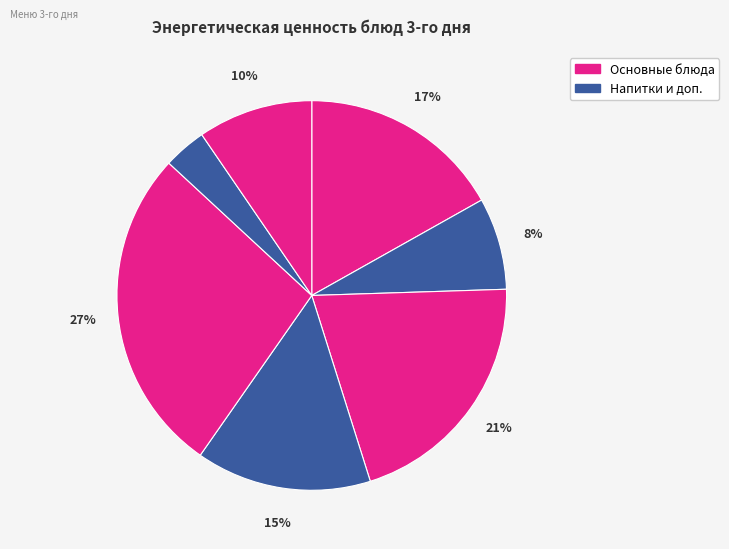

How many segments does this pie chart have?

7